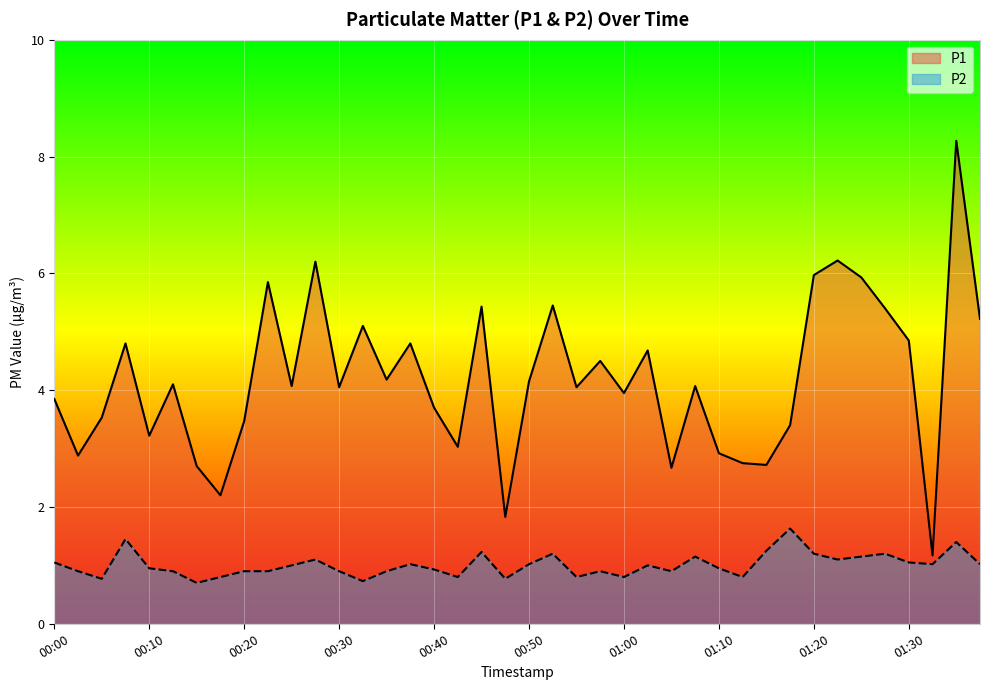

How many lines are shown in the chart?

2